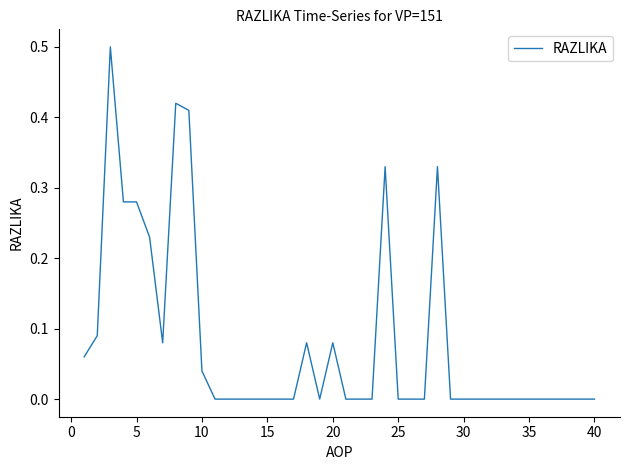

What is the difference between the maximum and minimum values?

0.5